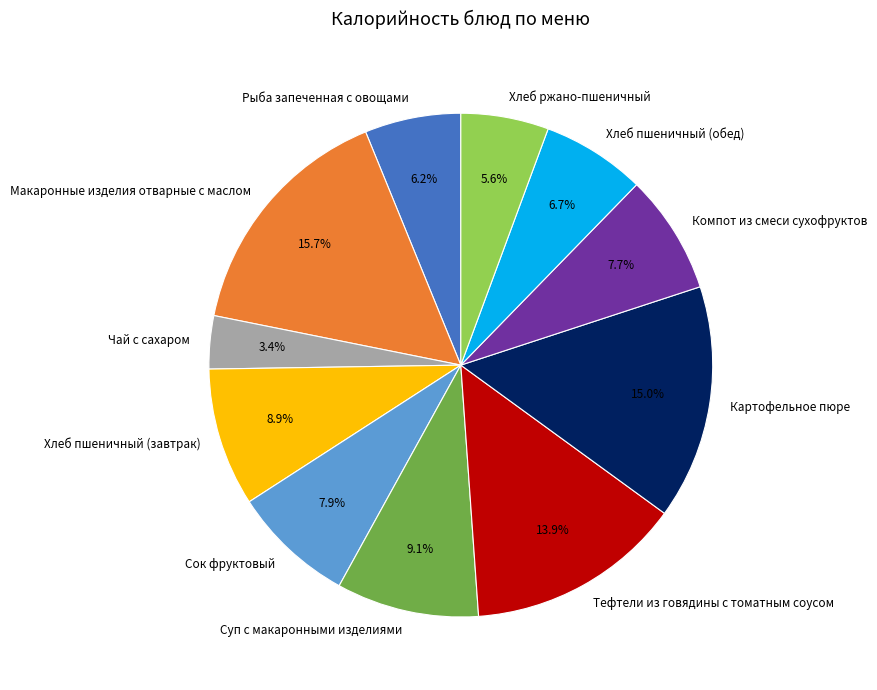

What percentage is the Хлеб ржано-пшеничный slice, to the nearest percent?

6%